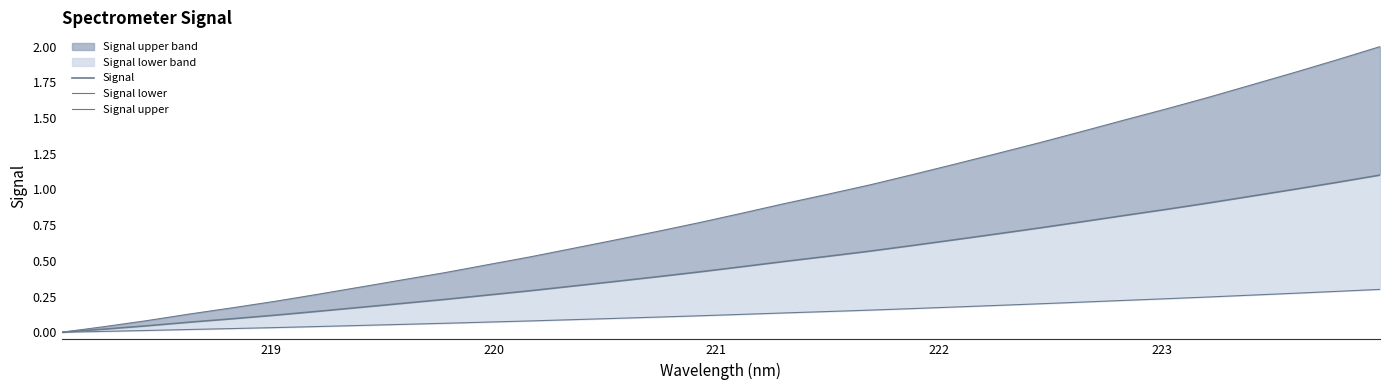

Reading right to left, what are all the values shown in this chart?

Signal: 1.1	1.0	1.0	1.0	0.9	0.9	0.8	0.8	0.7	0.7	0.6	0.6	0.6	0.5	0.5	0.5	0.4	0.4	0.4	0.3	0.3	0.3	0.2	0.2	0.2	0.1	0.1	0.1	0.1	0.0	0.0	0.0
Signal lower: 0.3	0.3	0.3	0.3	0.2	0.2	0.2	0.2	0.2	0.2	0.2	0.2	0.2	0.1	0.1	0.1	0.1	0.1	0.1	0.1	0.1	0.1	0.1	0.1	0.0	0.0	0.0	0.0	0.0	0.0	0.0	0.0
Signal upper: 2.0	1.9	1.8	1.7	1.6	1.6	1.5	1.4	1.3	1.3	1.2	1.1	1.0	1.0	0.9	0.8	0.8	0.7	0.6	0.6	0.5	0.5	0.4	0.4	0.3	0.3	0.2	0.2	0.1	0.1	0.0	0.0